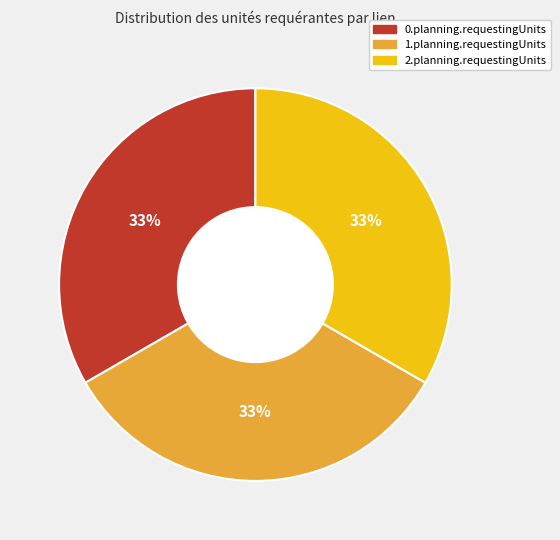

To the nearest percent, what is the difference between the largest and smallest slice percentages?

0%